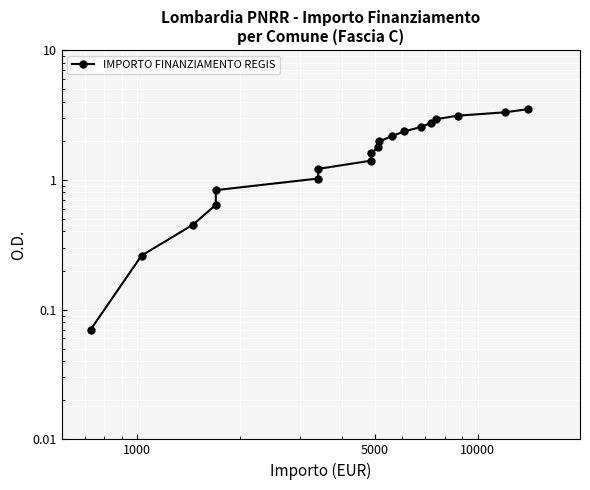

True or false: the data has more than 1 interior local peaks.

False